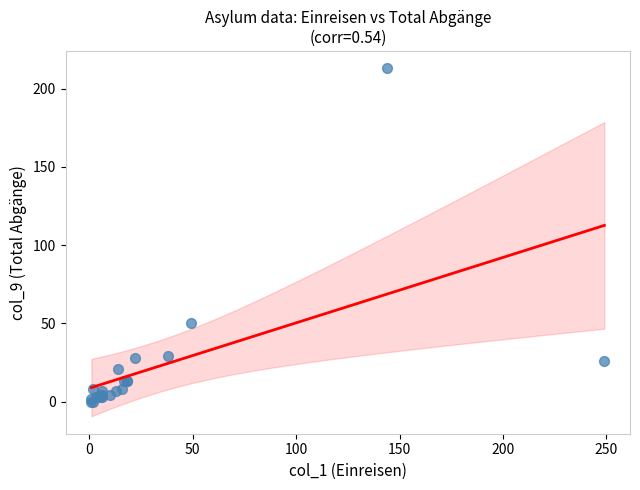

What Y value in the scatter plot is closest to 106?

50